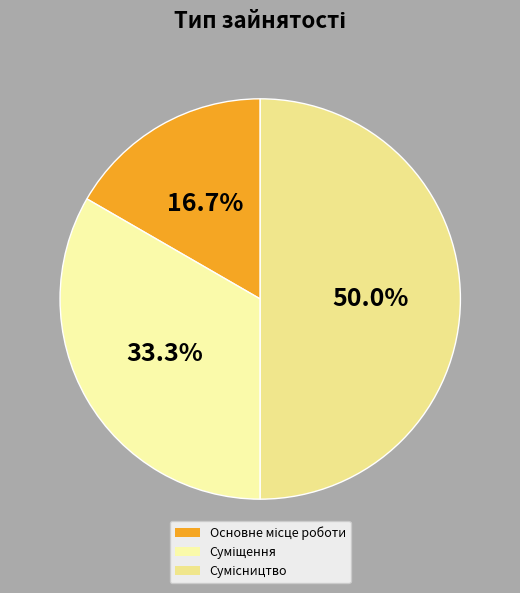

To the nearest percent, what portion does Сумісництво represent?

50%